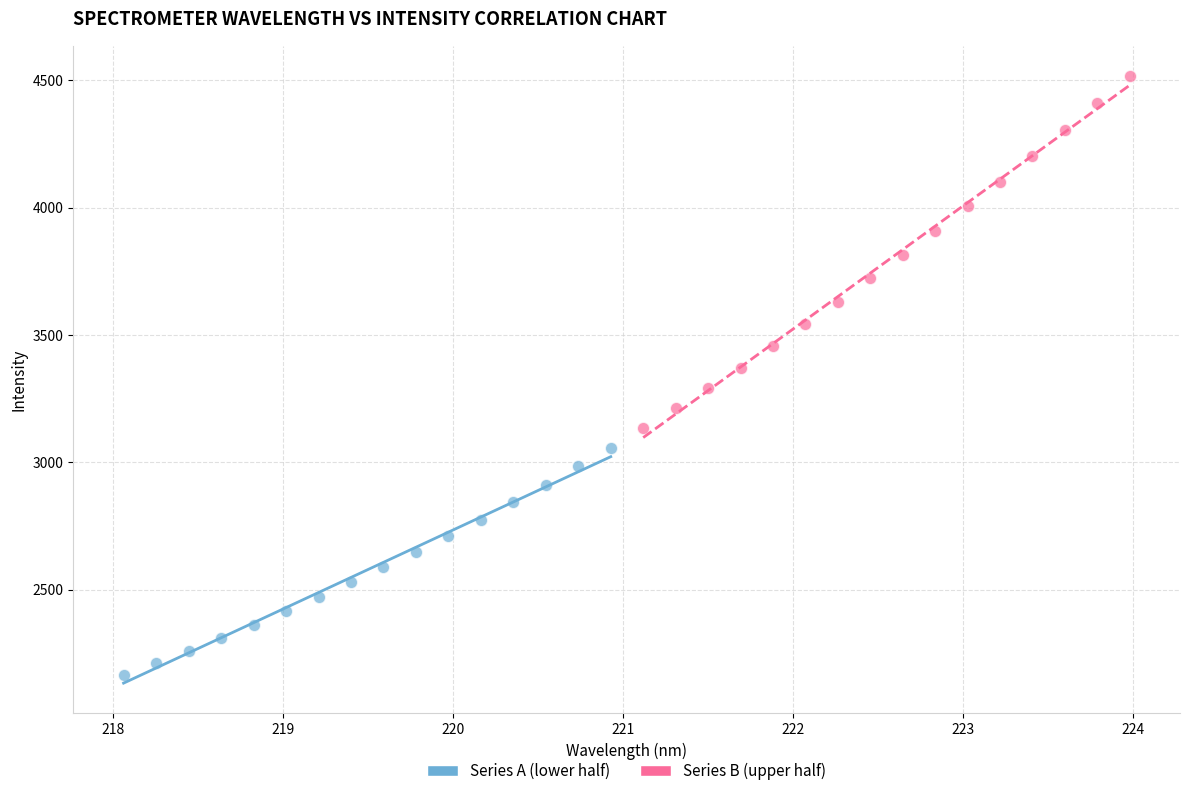

Which series has the largest Y range (max minus min)?

Series B (upper half)